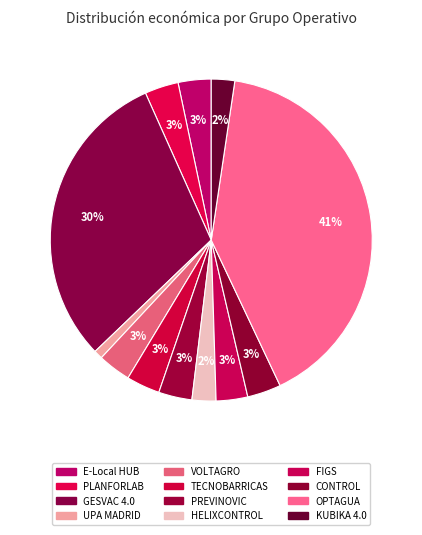

To the nearest percent, what is the average slice percentage?

8%